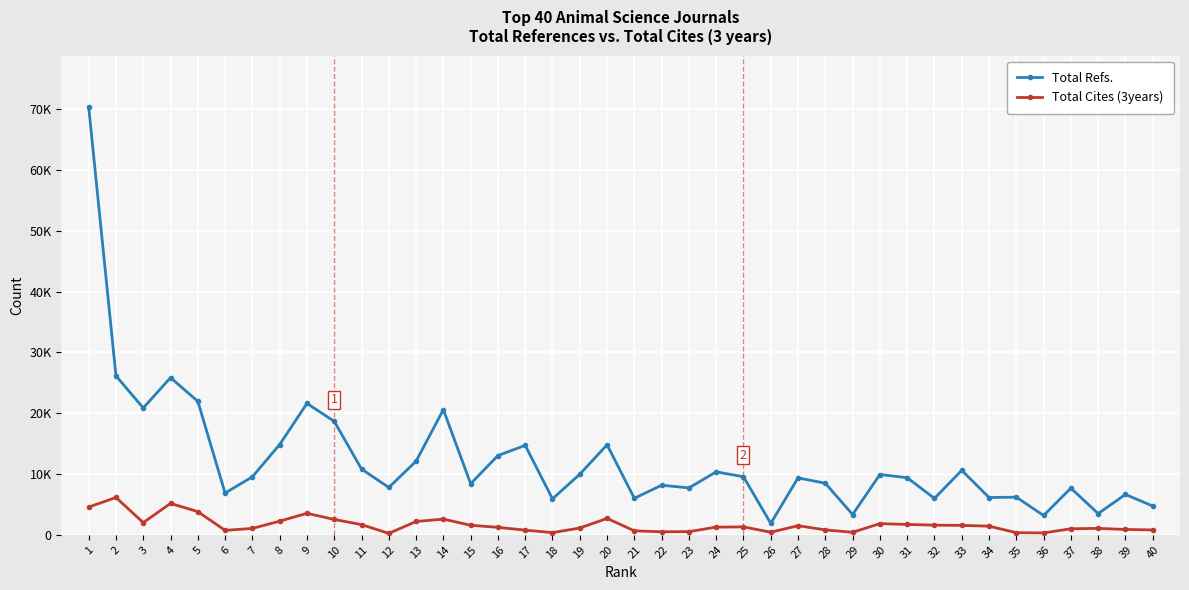

What are all the series names shown in the legend?

Total Refs., Total Cites (3years)